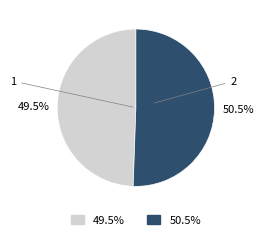

To the nearest percent, what is the combined percentage of 2 and 1?

100%